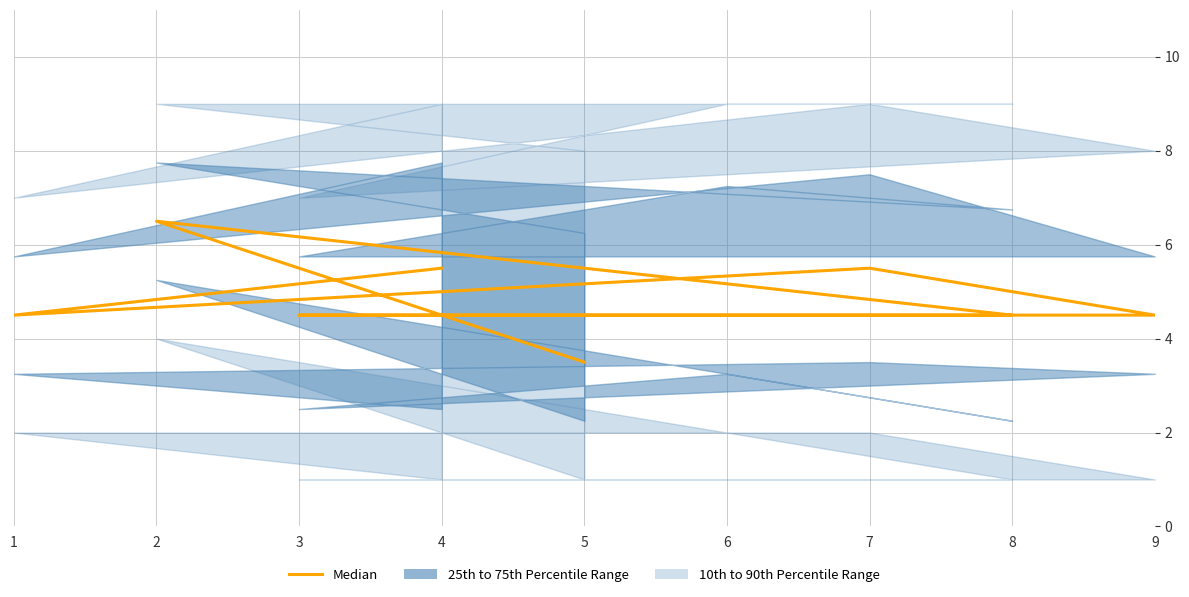

Where is the data nearest to the value 5?

4